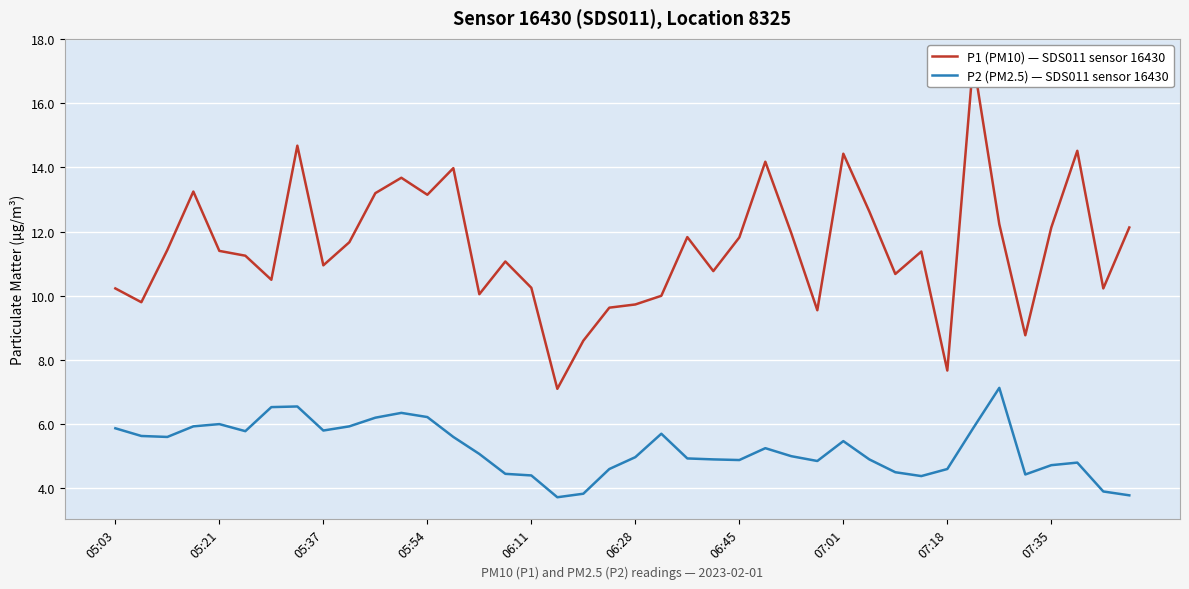

Does the chart display data point markers on the line(s)?

No